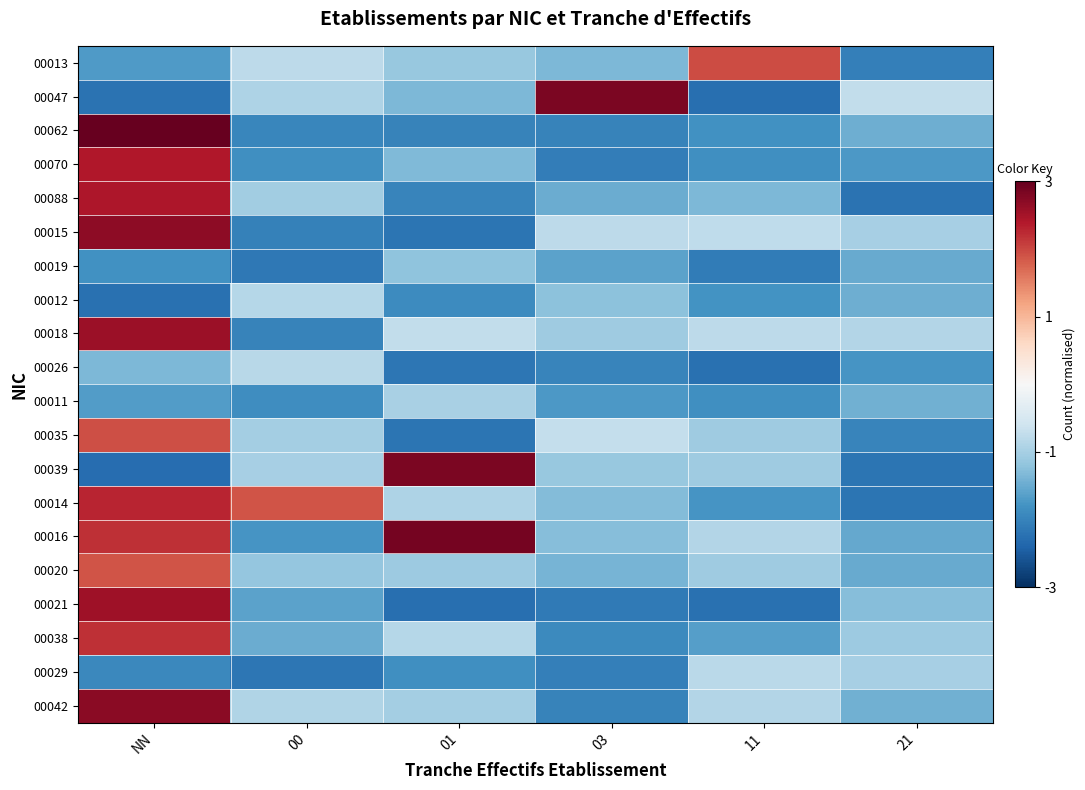

What is the total value across all series at 03?

-26.4